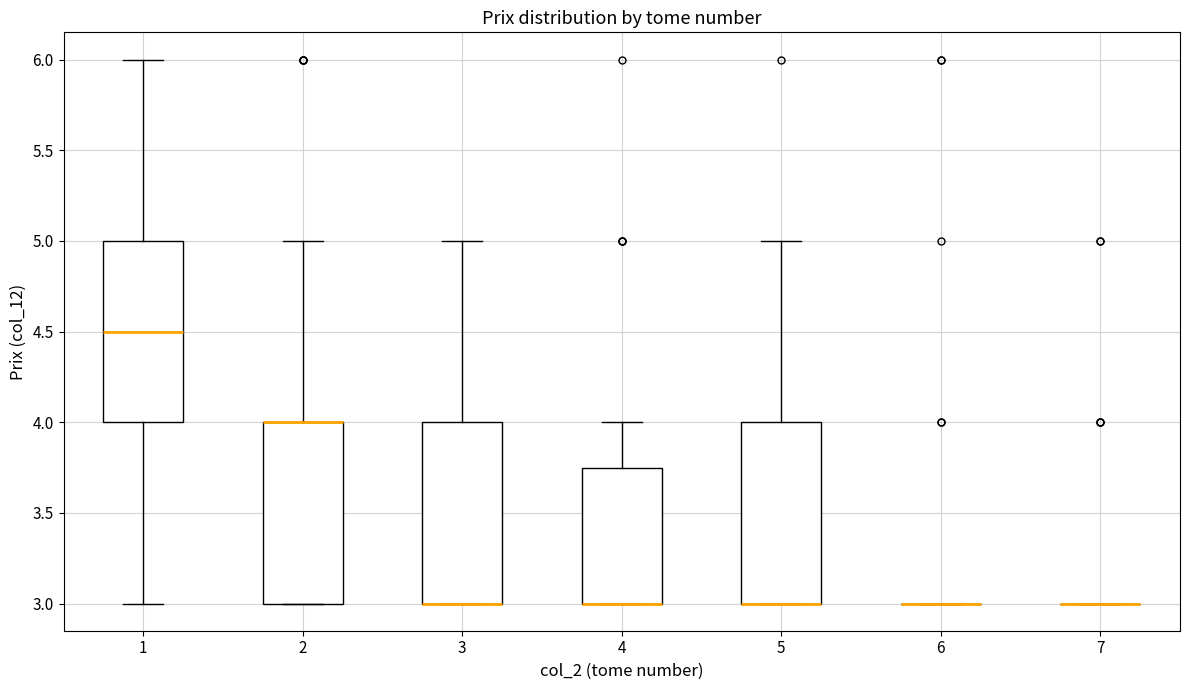

Reading left to right, read every box against the y-axis: the position of its median line, the range the box covers, and the ends of its whiskers. The values are not printed on the chart, so give them approximately, as read against the axis.

1: median 4.50, box 4.00 to 5.00, whiskers 3.00 to 6.00
2: median 4.00 (drawn on the box's upper edge), box 3.00 to 4.00, whiskers 3.00 to 5.00
3: median 3.00 (drawn on the box's lower edge), box 3.00 to 4.00, whiskers 3.00 to 5.00
4: median 3.00 (drawn on the box's lower edge), box 3.00 to 3.75, whiskers 3.00 to 4.00
5: median 3.00 (drawn on the box's lower edge), box 3.00 to 4.00, whiskers 3.00 to 5.00
6: box collapsed to a line at 3.00, whiskers 3.00 to 3.00
7: box collapsed to a line at 3.00, whiskers 3.00 to 3.00